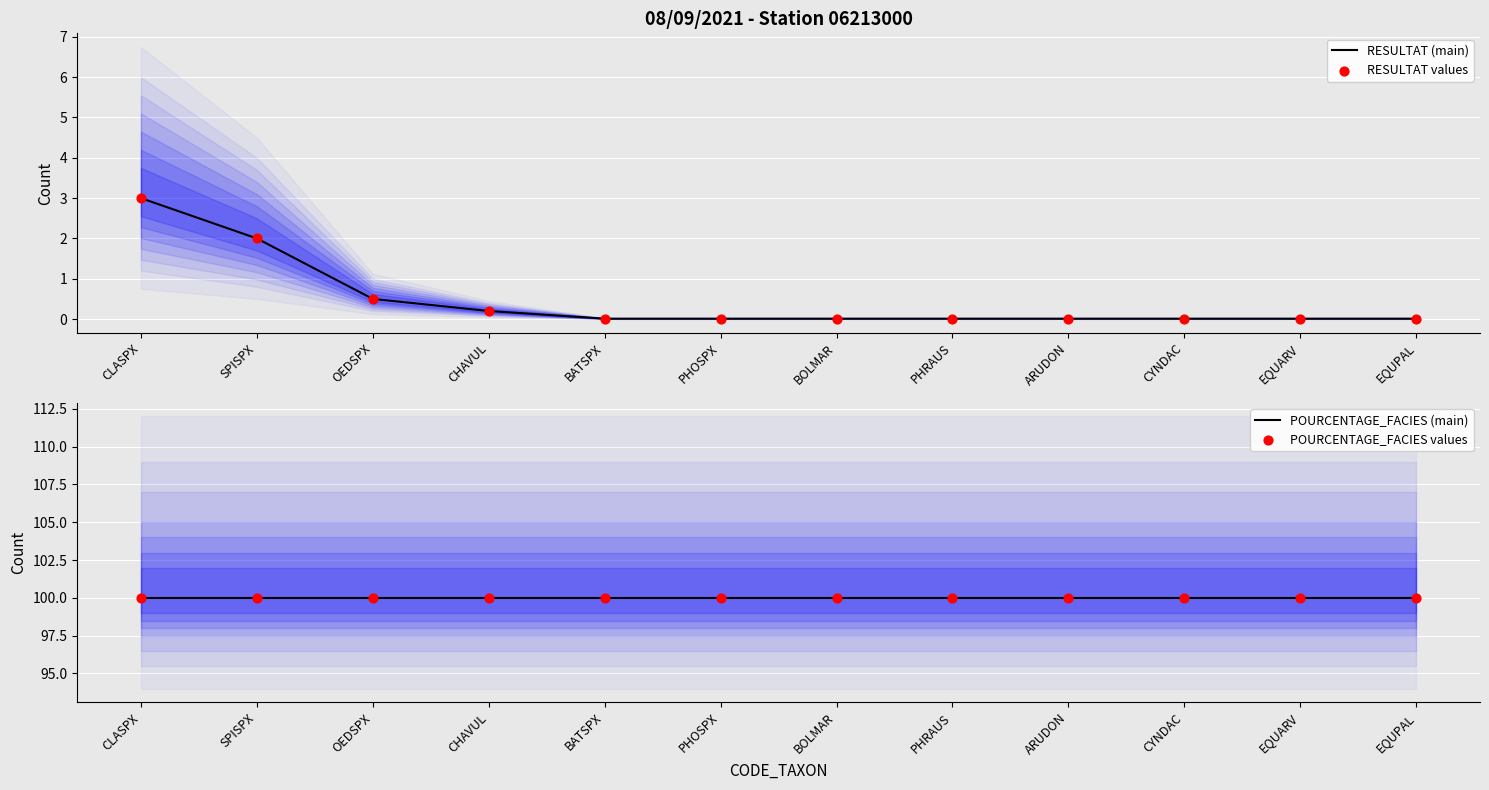

Which series reaches the maximum Y coordinate?

POURCENTAGE_FACIES (main)